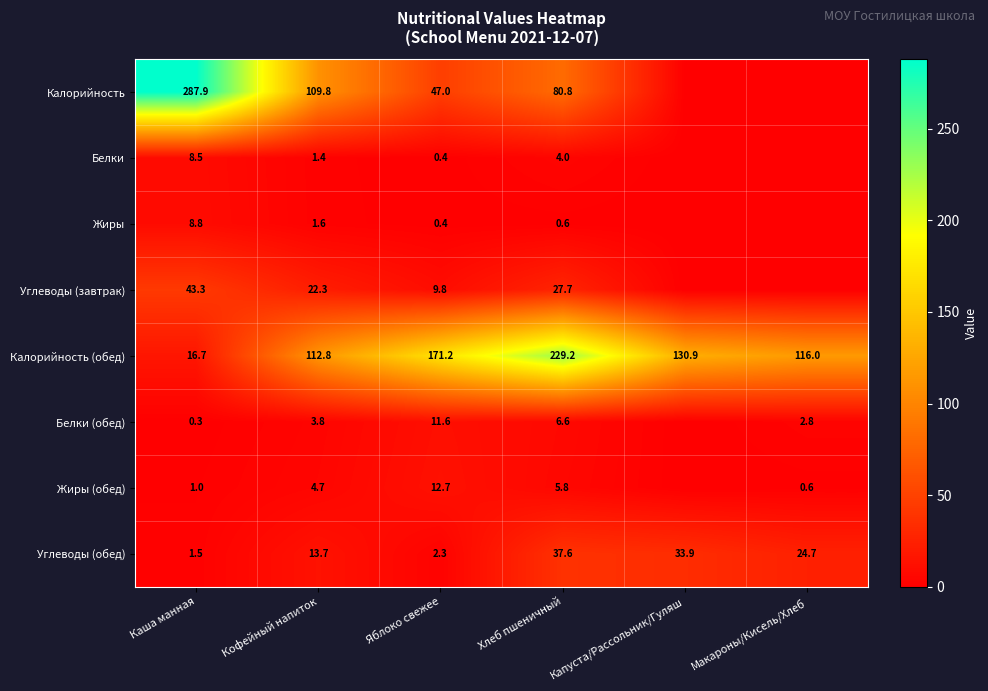

Where is Углеводы (обед) nearest to the value 19?

Кофейный напиток